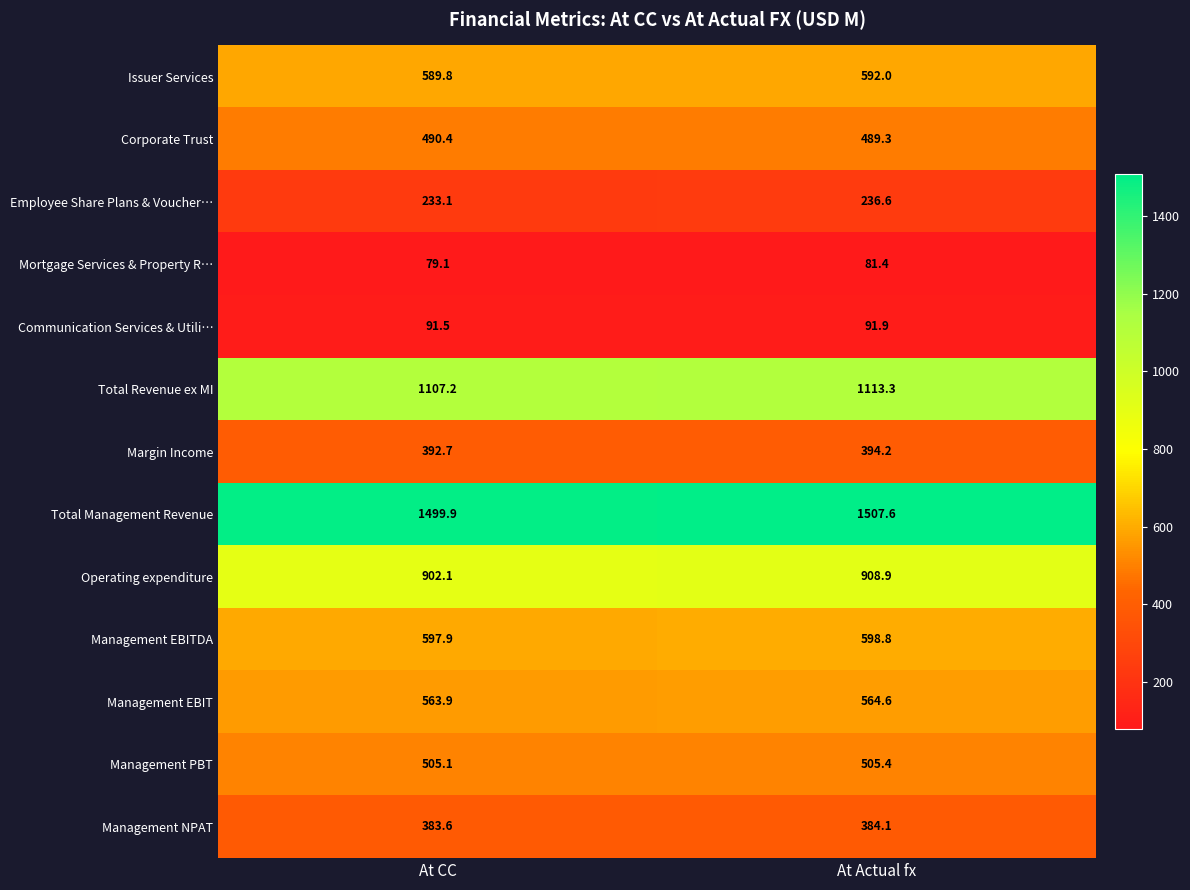

Which series has the largest total across all categories?

Total Management Revenue